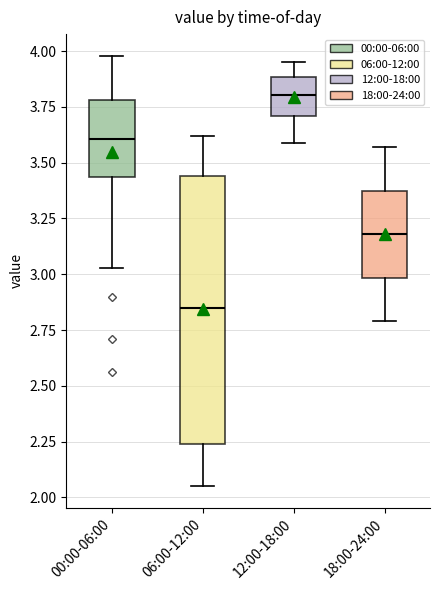

Where does the lower whisker of the box for 18:00-24:00 end on the y-axis? The values are not printed on the chart, so give them approximately, as read against the axis.

2.80